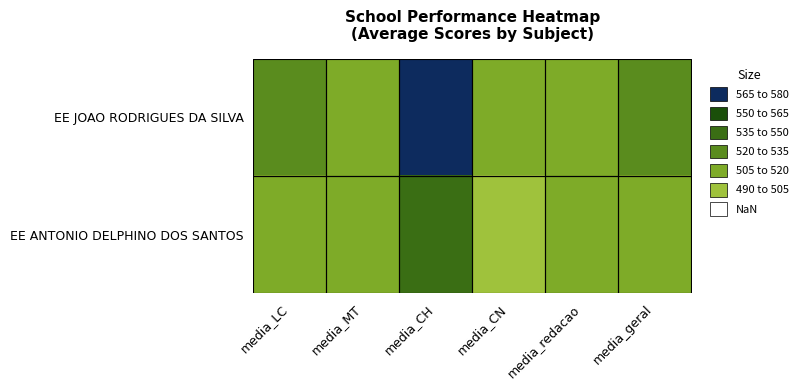

Between media_CN and media_LC, which is larger?

media_LC